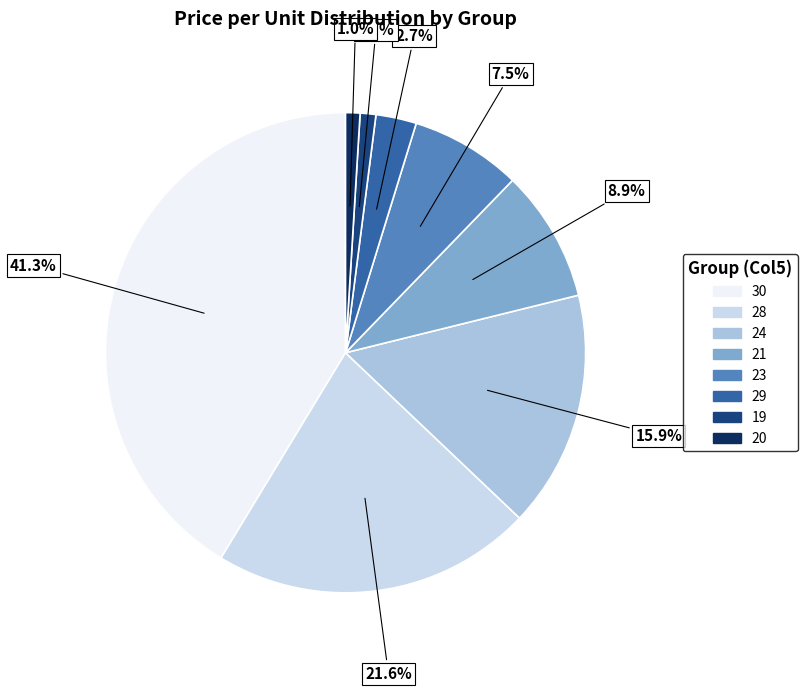

Is there a majority slice in this chart?

No